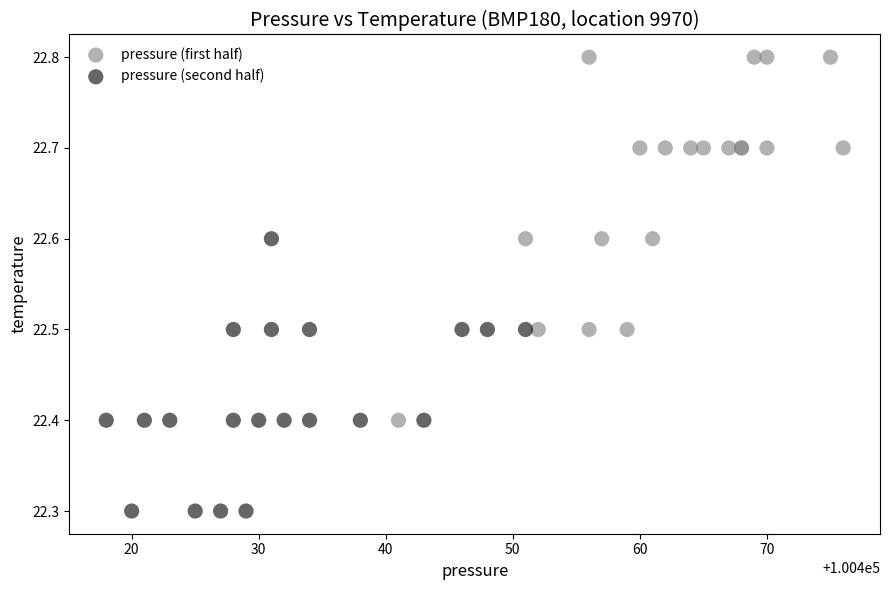

Which series has the largest Y range (max minus min)?

pressure (first half)